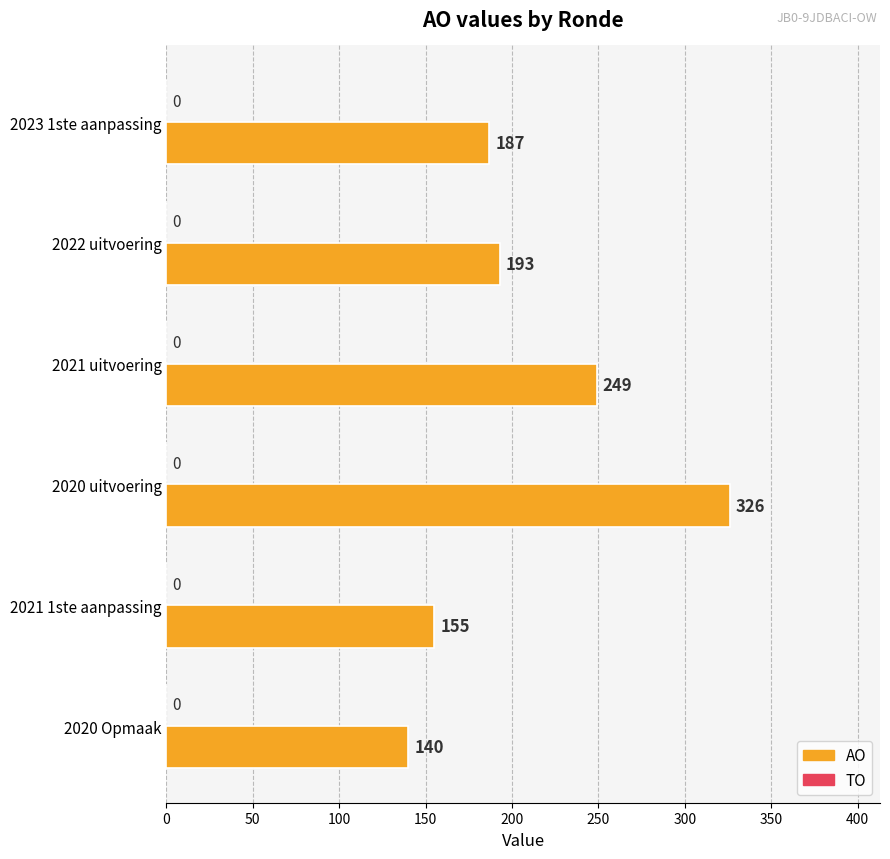

Rank the categories by value from highest to lowest.

2020 uitvoering, 2021 uitvoering, 2022 uitvoering, 2023 1ste aanpassing, 2021 1ste aanpassing, 2020 Opmaak